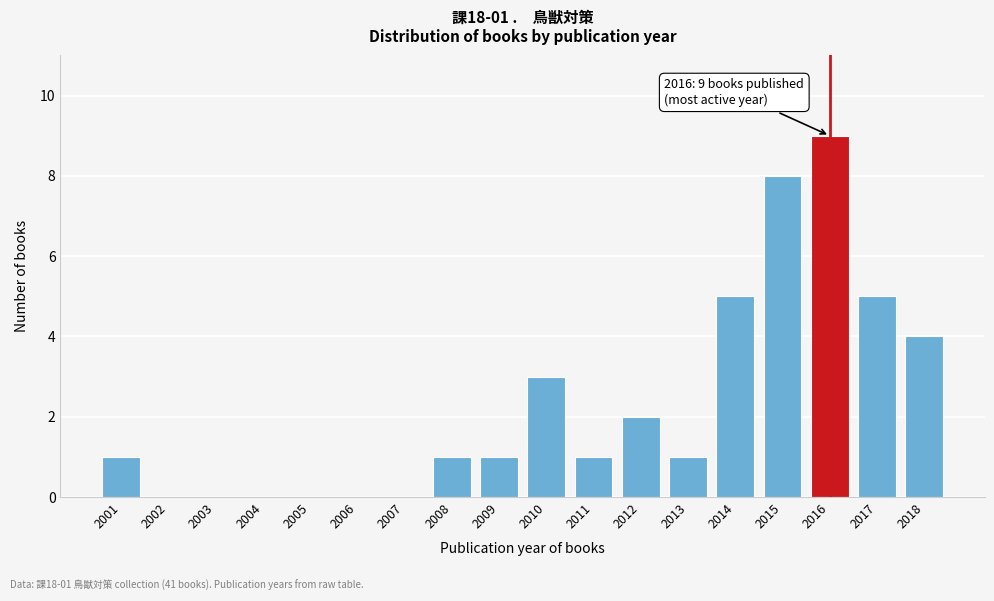

Reading left to right, what are all the values shown in this chart?

2001=1	2002=0	2003=0	2004=0	2005=0	2006=0	2007=0	2008=1	2009=1	2010=3	2011=1	2012=2	2013=1	2014=5	2015=8	2016=9	2017=5	2018=4